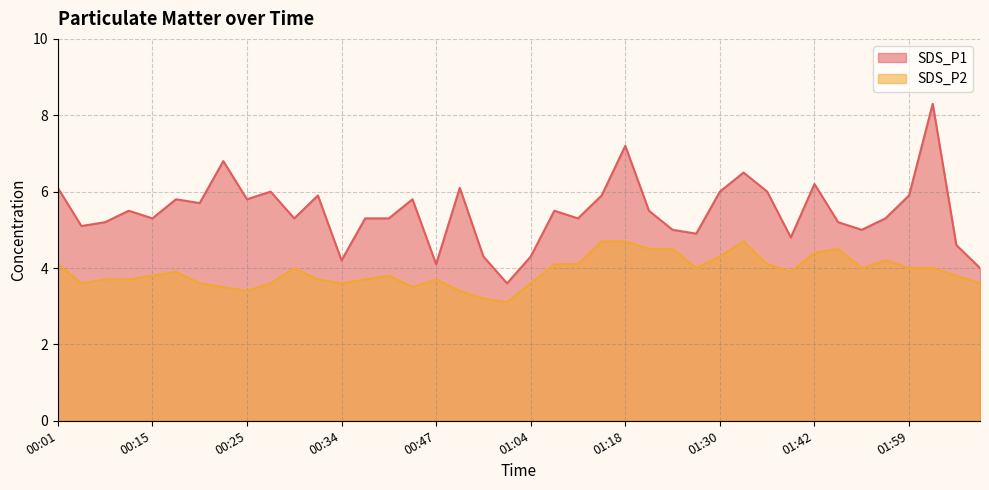

Reading left to right, what are all the values shown in this chart?

SDS_P1: 00:01=6.1	00:05=5.1	00:08=5.2	00:10=5.5	00:15=5.3	00:17=5.8	00:20=5.7	00:22=6.8	00:25=5.8	00:27=6.0	00:30=5.3	00:32=5.9	00:34=4.2	00:37=5.3	00:39=5.3	00:42=5.8	00:47=4.1	00:51=6.1	00:54=4.3	00:59=3.6	01:04=4.3	01:06=5.5	01:08=5.3	01:16=5.9	01:18=7.2	01:23=5.5	01:25=5.0	01:28=4.9	01:30=6.0	01:33=6.5	01:37=6.0	01:40=4.8	01:42=6.2	01:45=5.2	01:47=5.0	01:57=5.3	01:59=5.9	02:02=8.3	02:04=4.6	02:06=4.0
SDS_P2: 00:01=4.1	00:05=3.6	00:08=3.7	00:10=3.7	00:15=3.8	00:17=3.9	00:20=3.6	00:22=3.5	00:25=3.4	00:27=3.6	00:30=4.0	00:32=3.7	00:34=3.6	00:37=3.7	00:39=3.8	00:42=3.5	00:47=3.7	00:51=3.4	00:54=3.2	00:59=3.1	01:04=3.6	01:06=4.1	01:08=4.1	01:16=4.7	01:18=4.7	01:23=4.5	01:25=4.5	01:28=4.0	01:30=4.3	01:33=4.7	01:37=4.1	01:40=3.9	01:42=4.4	01:45=4.5	01:47=4.0	01:57=4.2	01:59=4.0	02:02=4.0	02:04=3.8	02:06=3.6